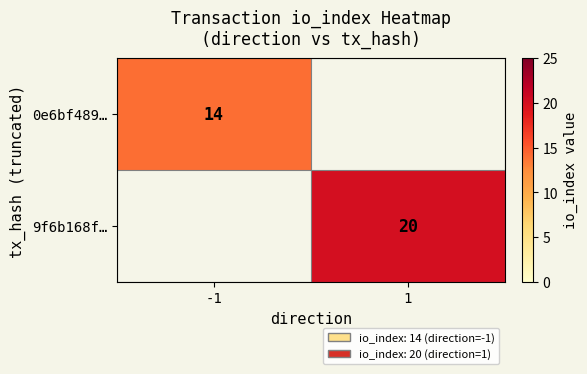

Is the value of 0e6bf489… at -1 greater than the value of 9f6b168f… at 1?

No